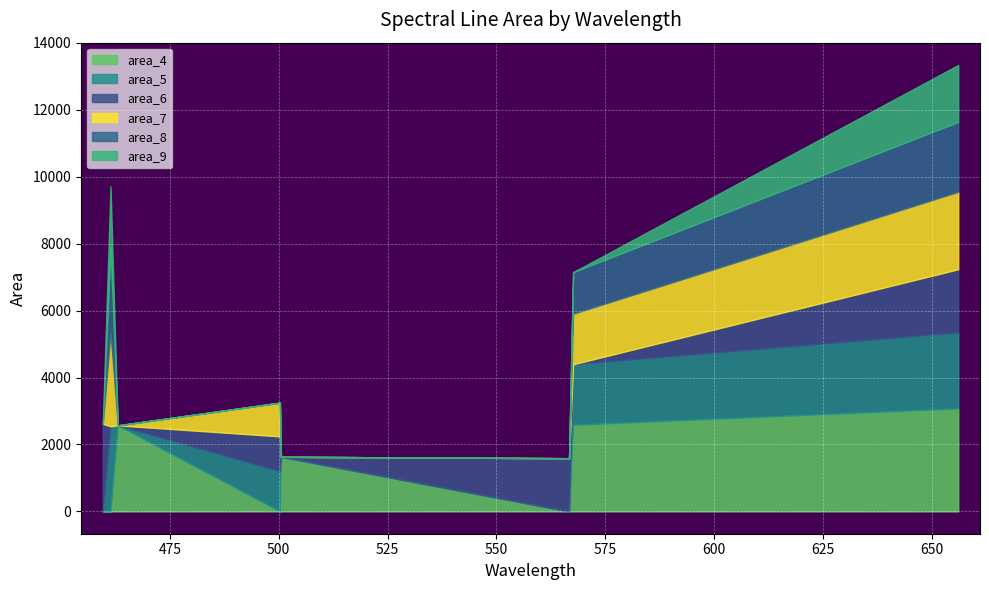

Count the number of data series in this chart.

6